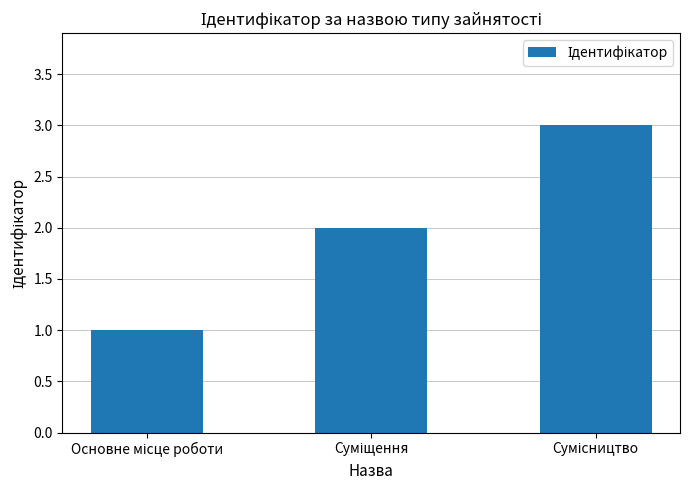

What is the maximum value shown in the chart?

3